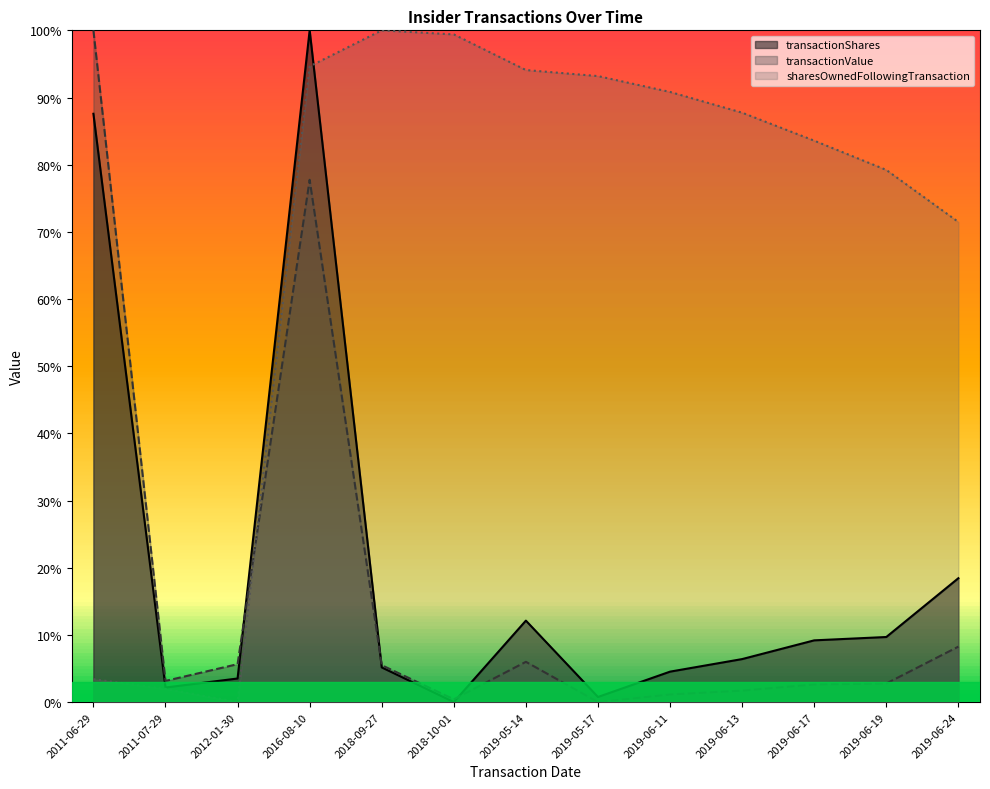

Reading left to right, what are all the values shown in this chart?

transactionShares: 2011-06-29=0.9	2011-07-29=0.0	2012-01-30=0.0	2016-08-10=1.0	2018-09-27=0.1	2018-10-01=0.0	2019-05-14=0.1	2019-05-17=0.0	2019-06-11=0.0	2019-06-13=0.1	2019-06-17=0.1	2019-06-19=0.1	2019-06-24=0.2
transactionValue: 2011-06-29=1.0	2011-07-29=0.0	2012-01-30=0.1	2016-08-10=0.8	2018-09-27=0.1	2018-10-01=0.0	2019-05-14=0.1	2019-05-17=0.0	2019-06-11=0.0	2019-06-13=0.0	2019-06-17=0.0	2019-06-19=0.0	2019-06-24=0.1
sharesOwnedFollowingTransaction: 2011-06-29=0.0	2011-07-29=0.0	2012-01-30=0.0	2016-08-10=0.9	2018-09-27=1.0	2018-10-01=1.0	2019-05-14=0.9	2019-05-17=0.9	2019-06-11=0.9	2019-06-13=0.9	2019-06-17=0.8	2019-06-19=0.8	2019-06-24=0.7